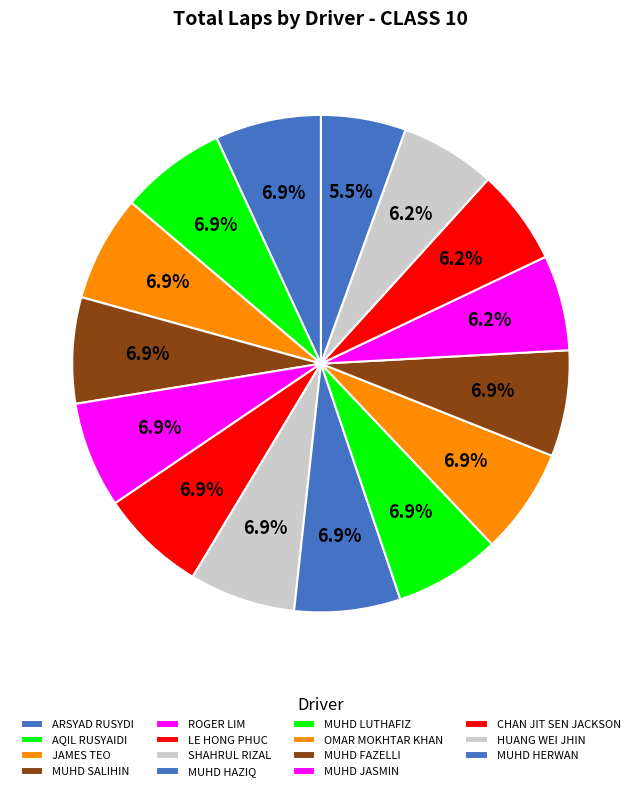

To the nearest percent, what percentage of the pie is MUHD HERWAN?

6%